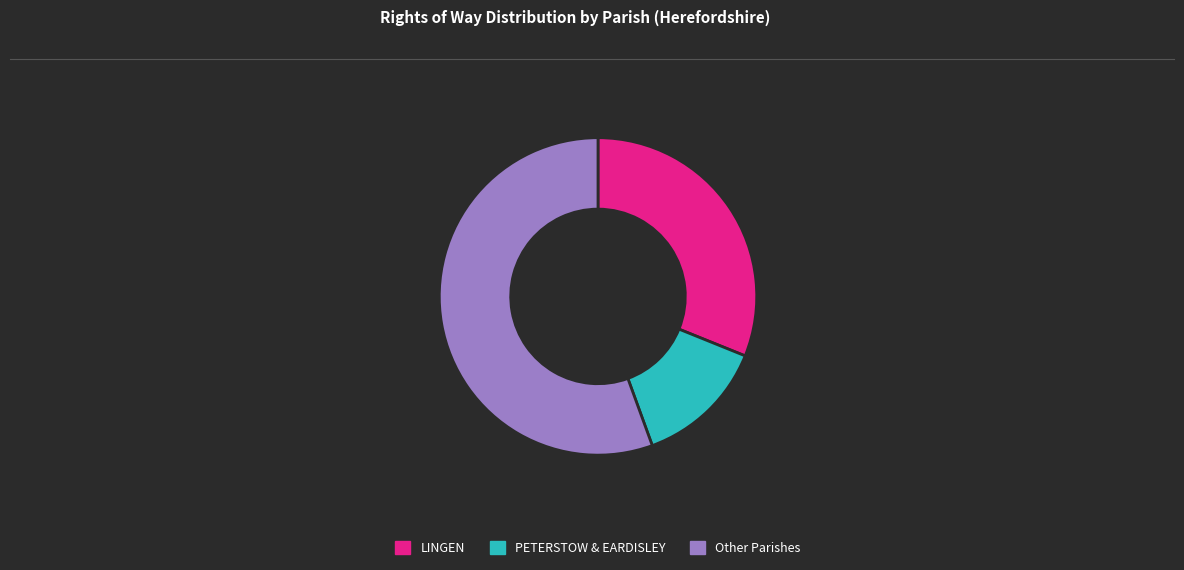

Combined, do PETERSTOW & EARDISLEY and Other Parishes account for over 50%?

Yes